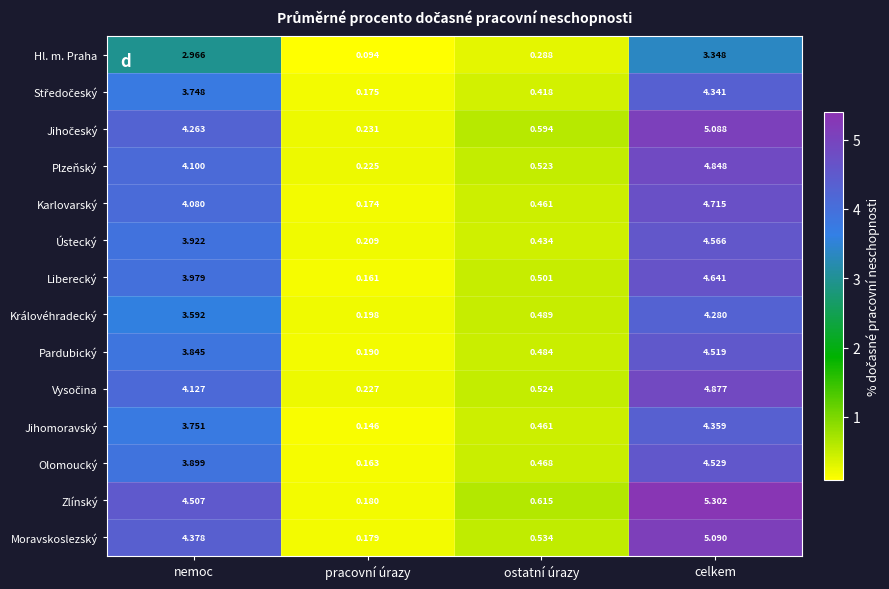

At which label does Plzeňský reach its minimum?

pracovní úrazy